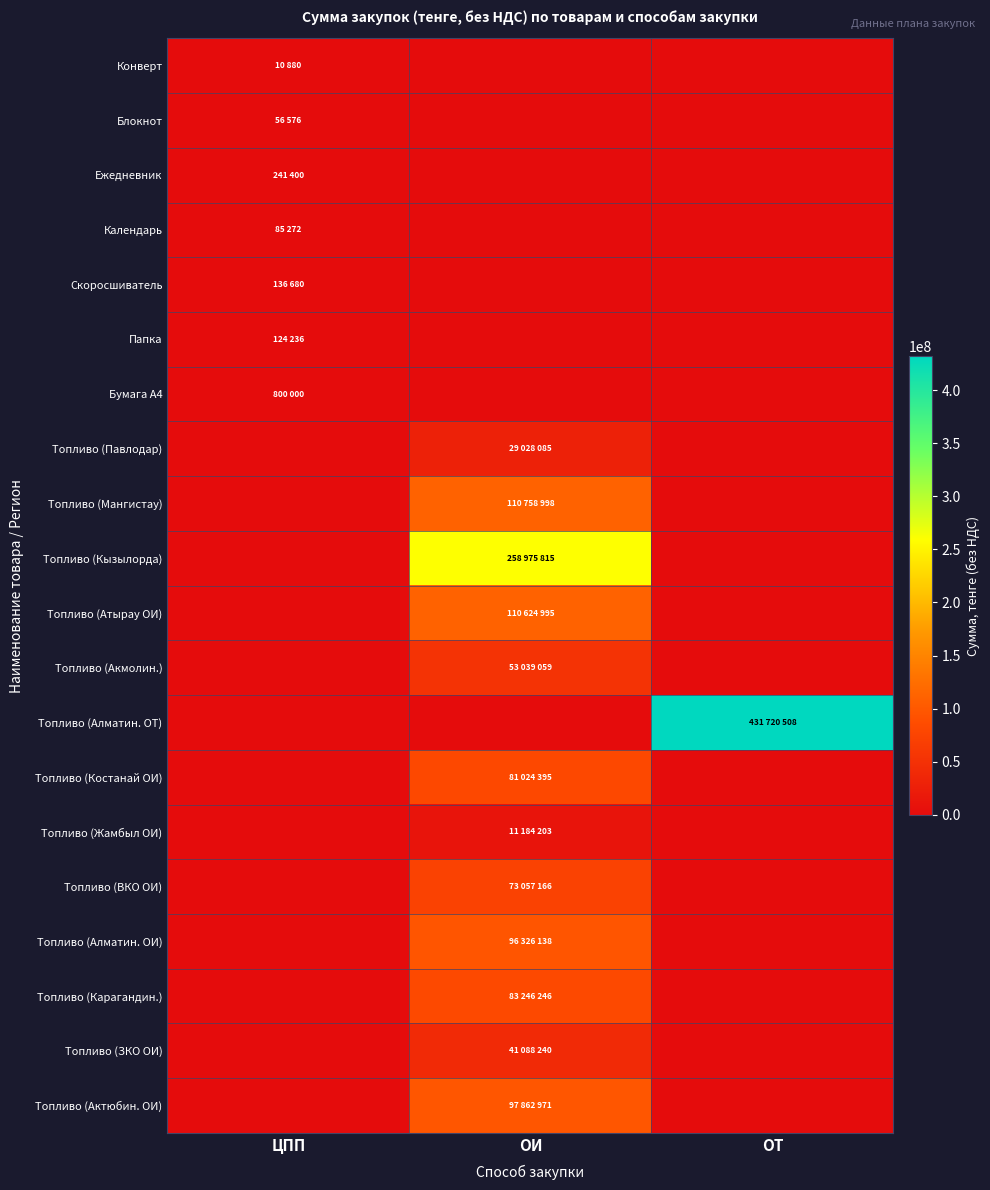

At ОТ, list the series in order from largest to smallest.

Топливо (Алматин. ОТ), Конверт, Блокнот, Ежедневник, Календарь, Скоросшиватель, Папка, Бумага А4, Топливо (Павлодар), Топливо (Мангистау), Топливо (Кызылорда), Топливо (Атырау ОИ), Топливо (Акмолин.), Топливо (Костанай ОИ), Топливо (Жамбыл ОИ), Топливо (ВКО ОИ), Топливо (Алматин. ОИ), Топливо (Карагандин.), Топливо (ЗКО ОИ), Топливо (Актюбин. ОИ)